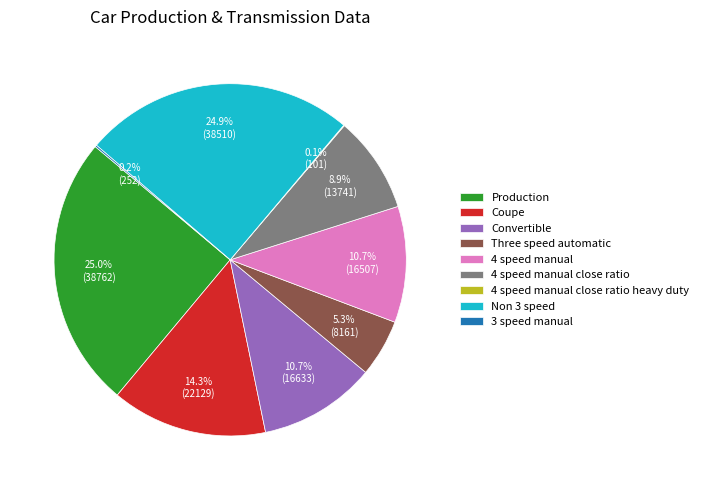

Is 4 speed manual the majority of the pie?

No